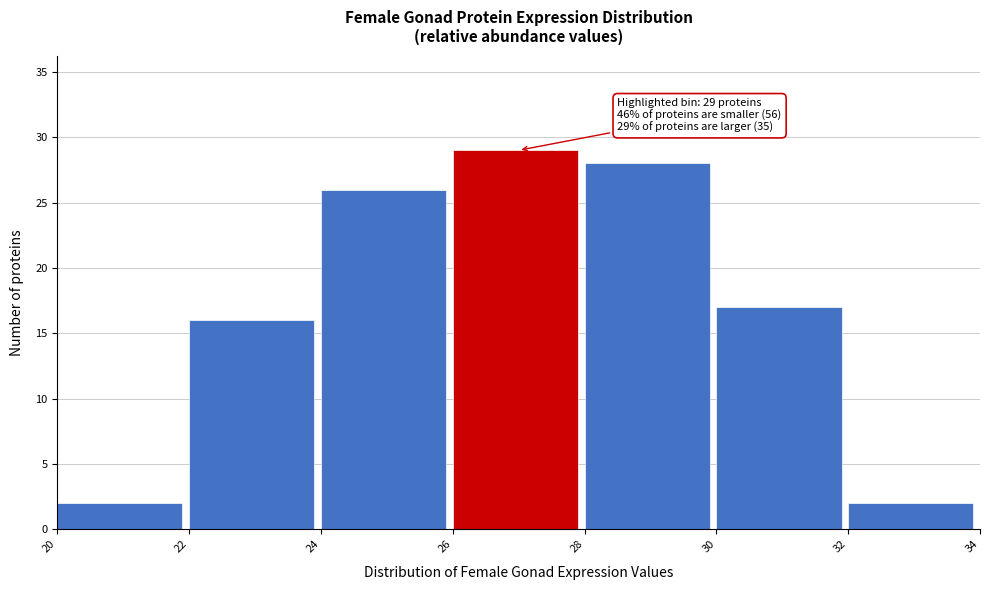

Over which range of the x-axis is the bar tallest?

26 to 28